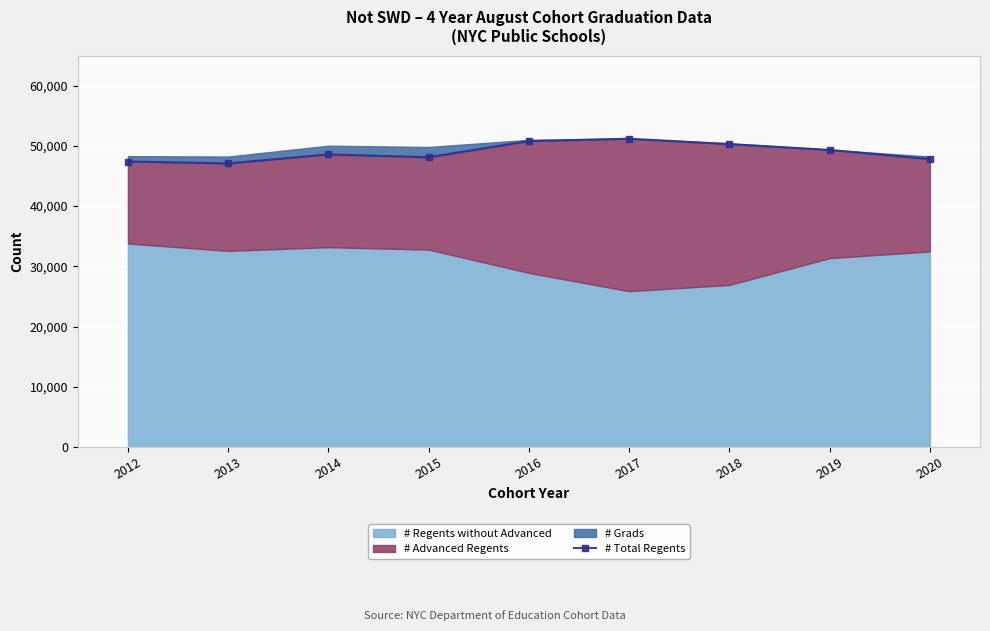

True or false: the data shows 22134 at 2018.

False